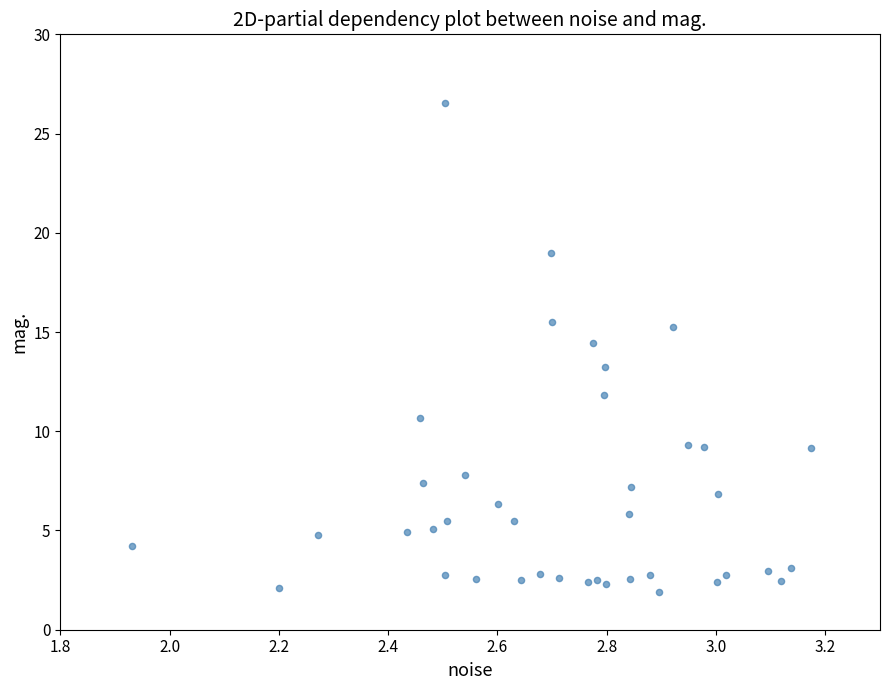

What is the range of X values (max minus min)?

1.2